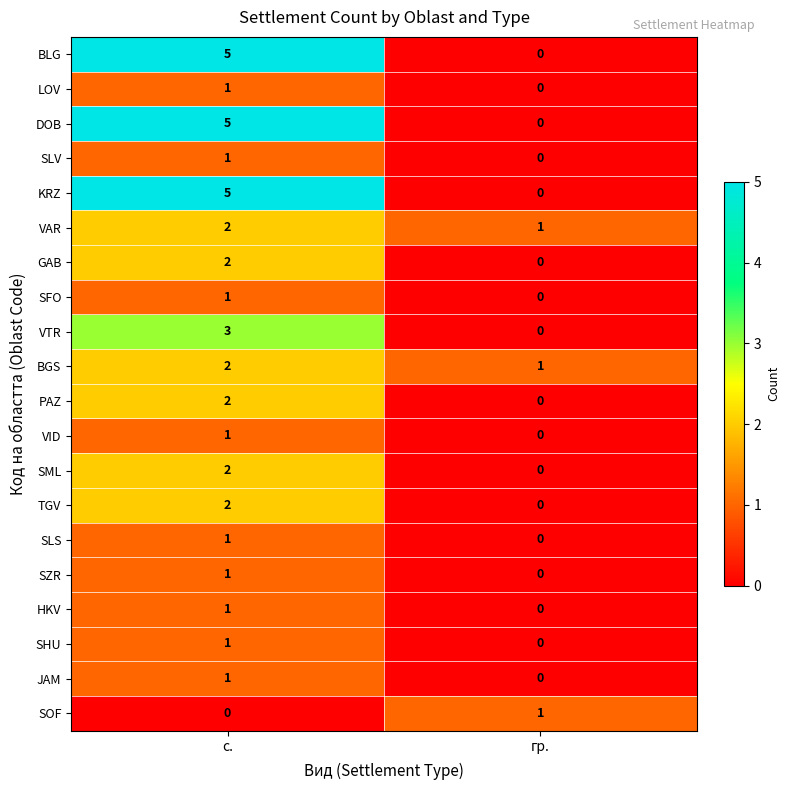

True or false: SOF has a value of 2 at гр..

False